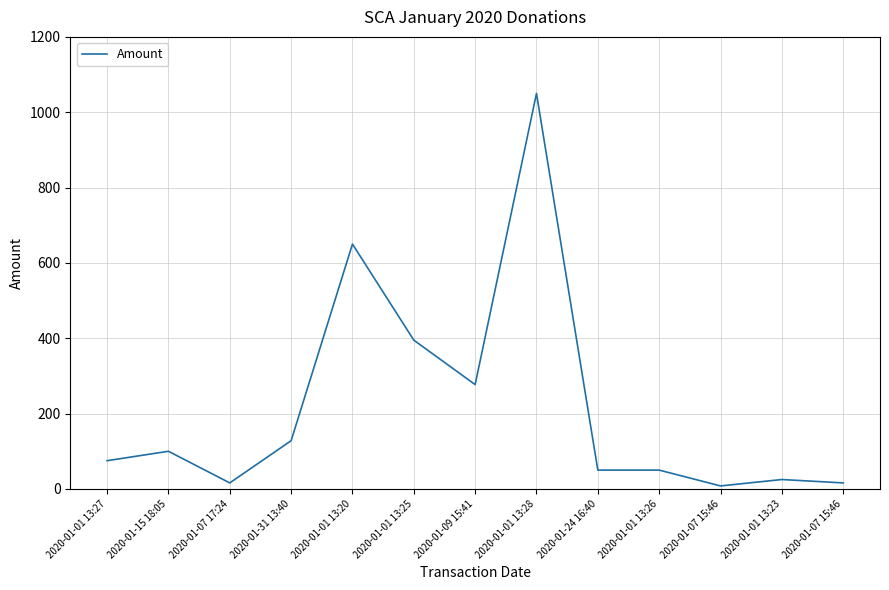

At which category does the data reach its first local valley?

2020-01-07 17:24